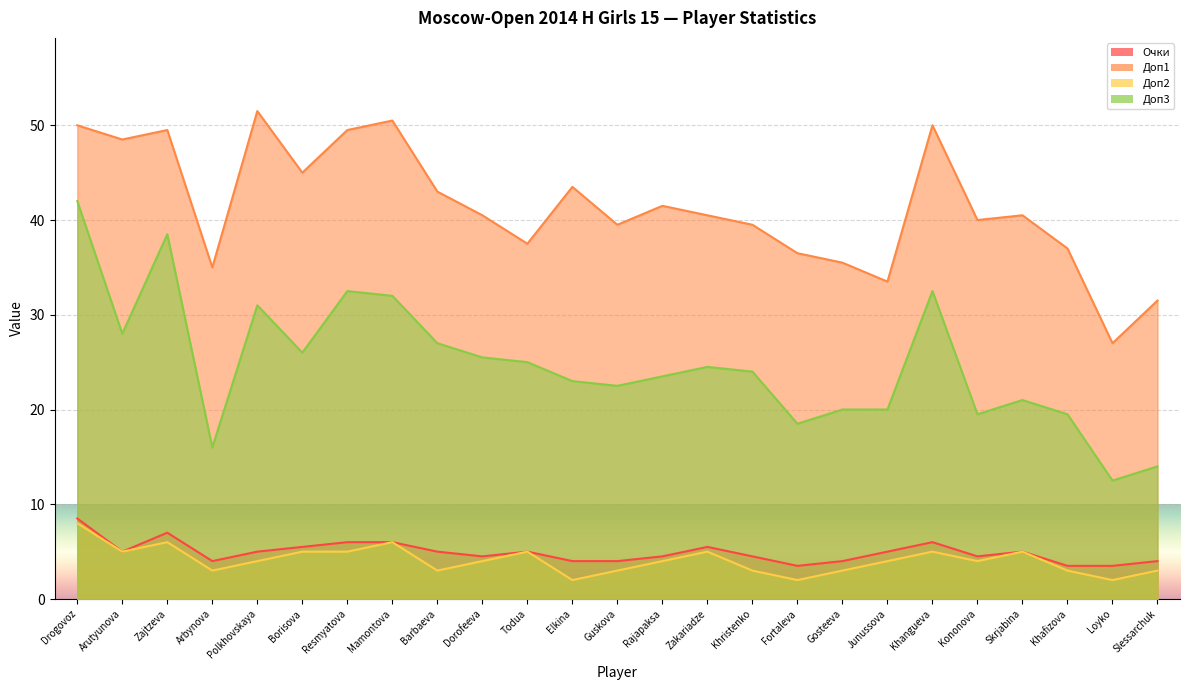

Read the Доп2 value at Rajapaksa.

4.0